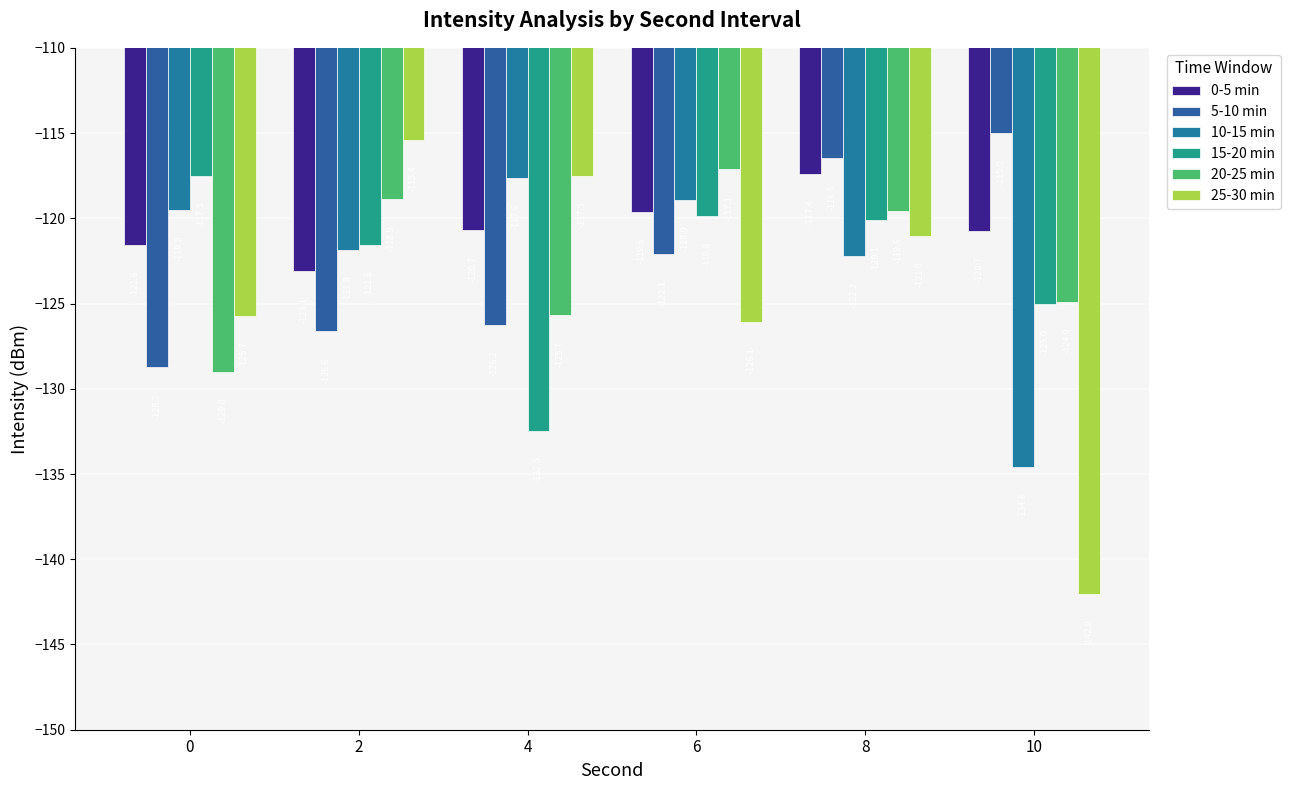

Count the number of categories in the chart.

6